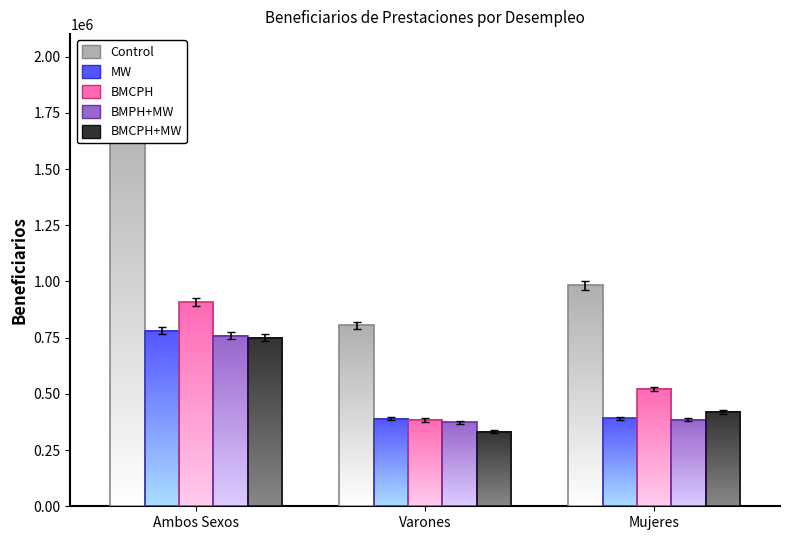

What is the label of the 2nd bar from the left?

Varones